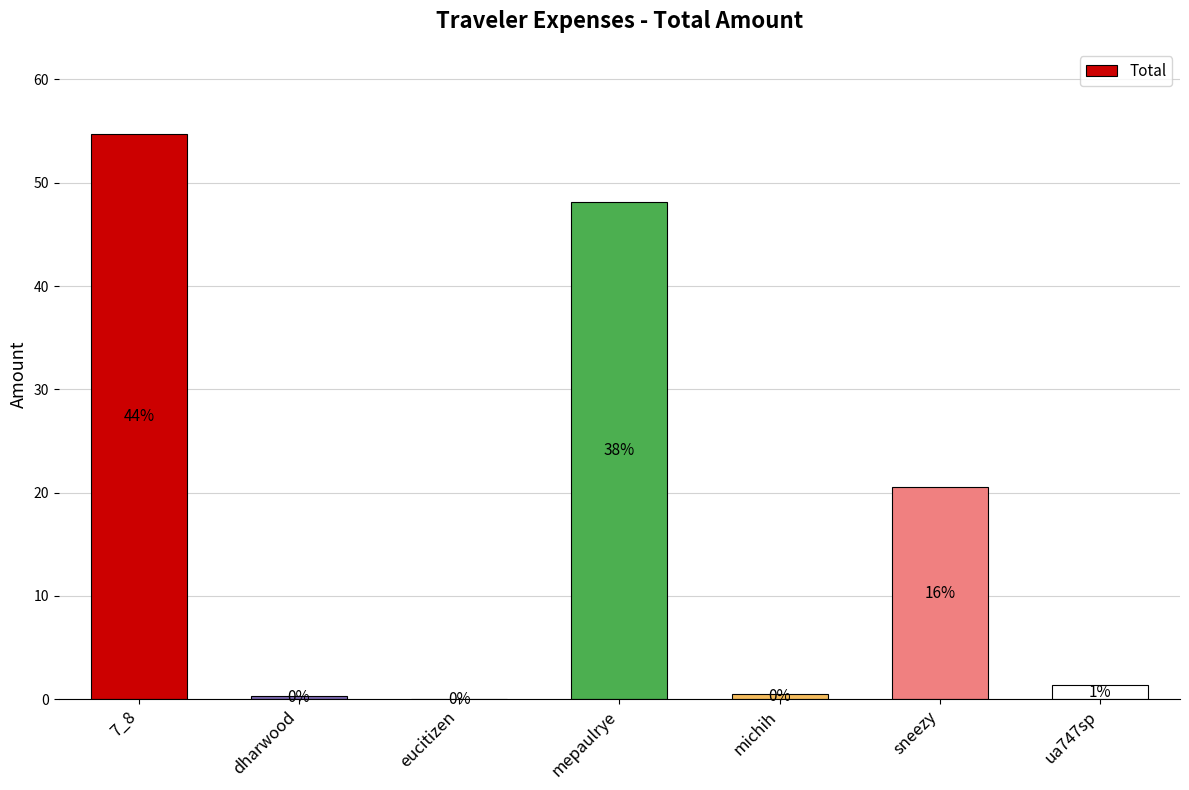

Is it true that the value at michih is 0.3?

False